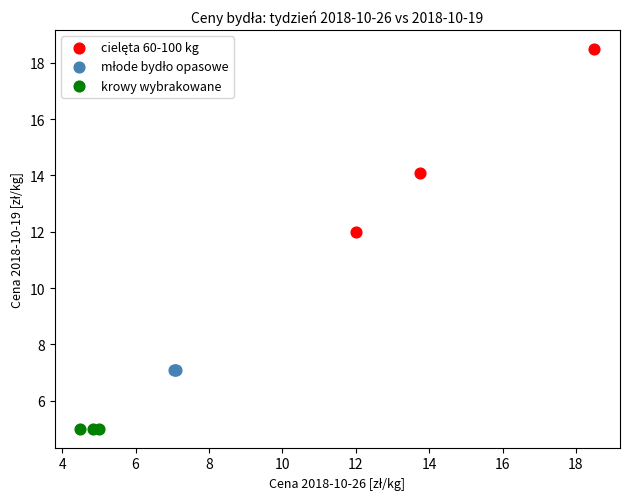

Which series reaches the minimum Y coordinate?

krowy wybrakowane